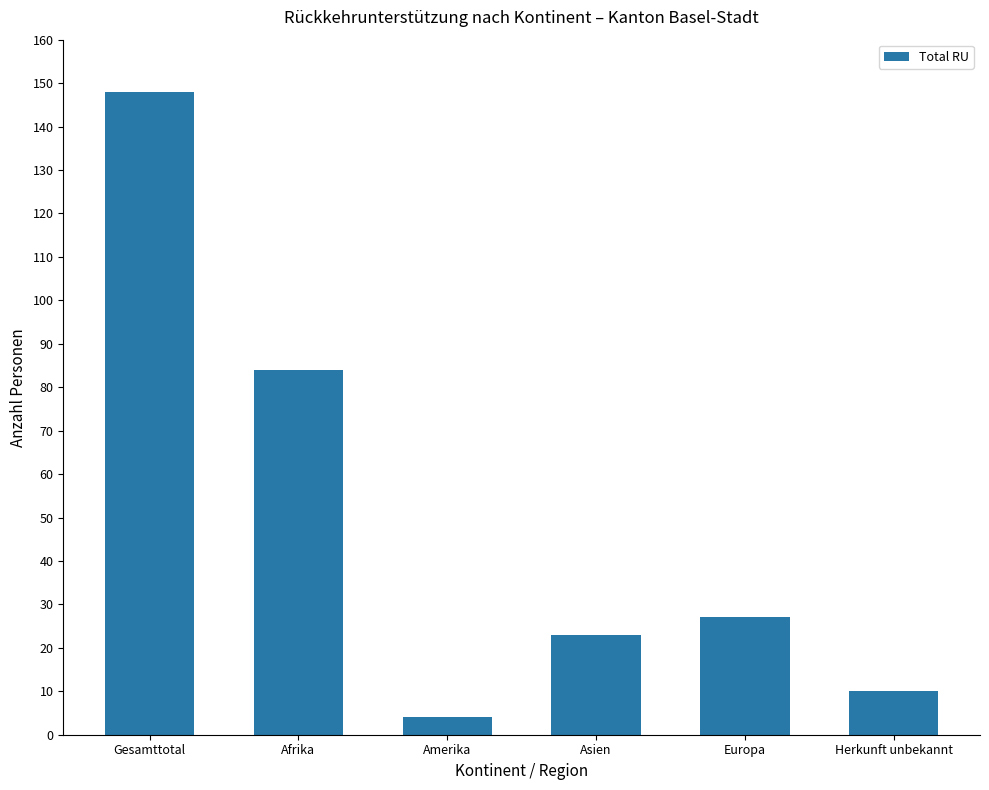

What is the difference between the maximum and second lowest values?

138